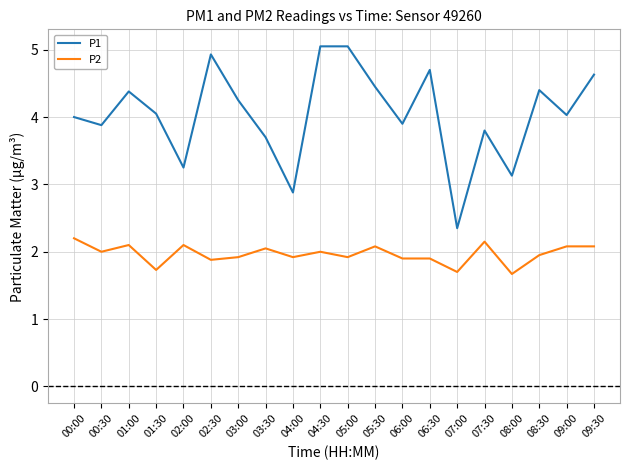

Which series has the largest total across all categories?

P1